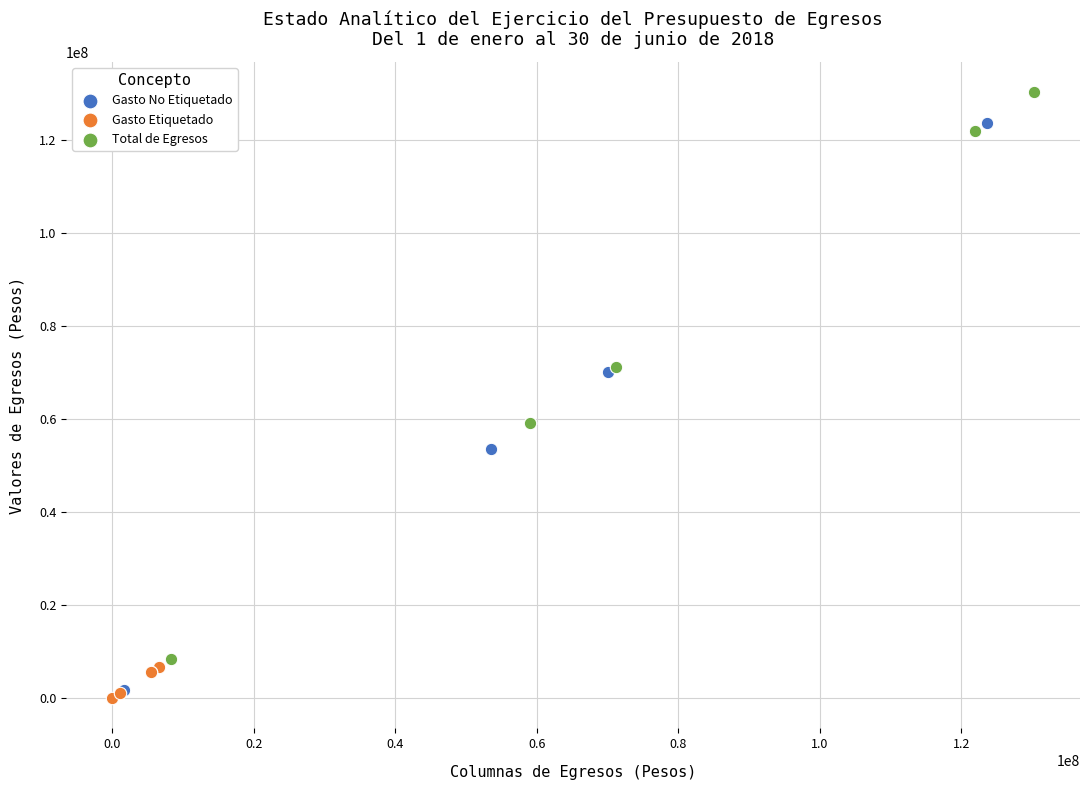

What are all the series names shown in the legend?

Gasto No Etiquetado, Gasto Etiquetado, Total de Egresos